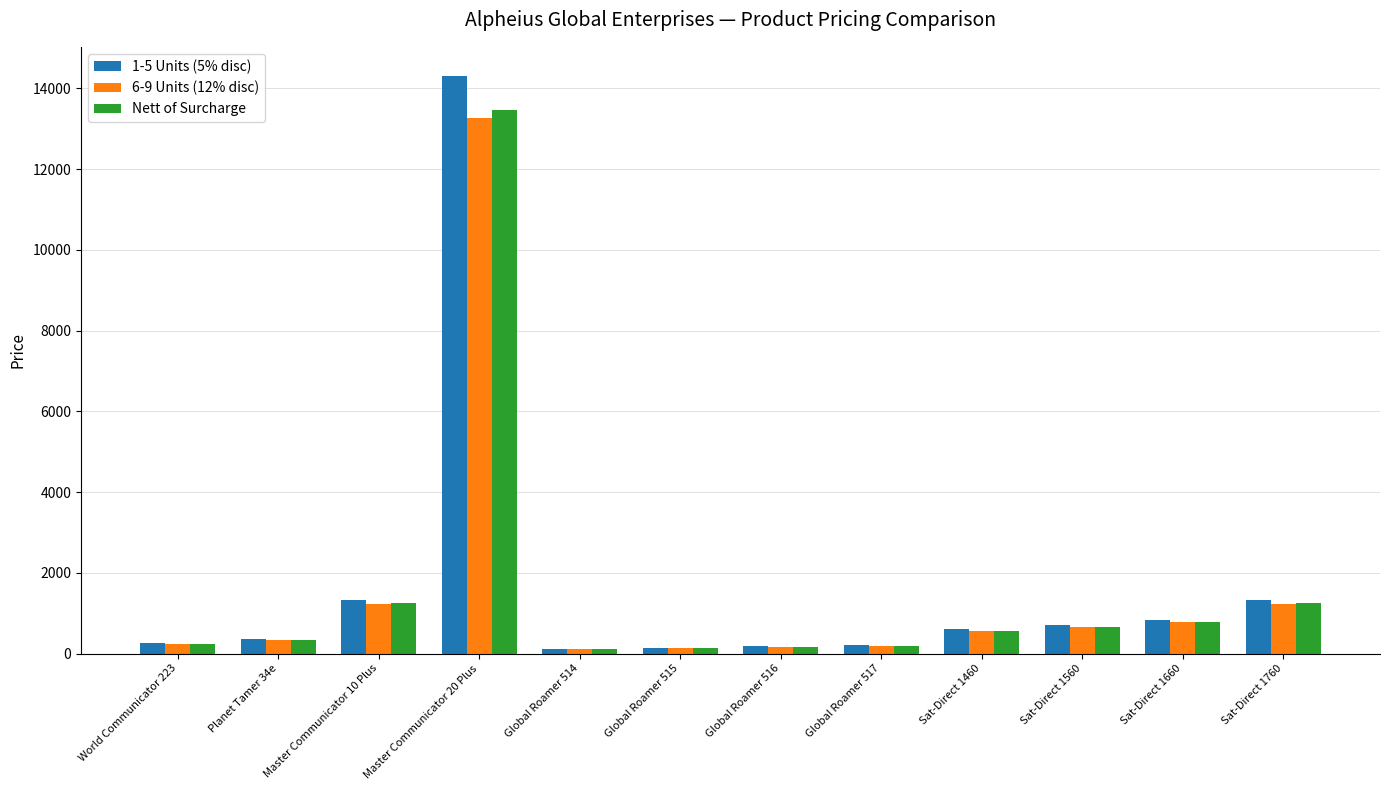

At which label does 6-9 Units (12% disc) first exceed 558?

Master Communicator 10 Plus